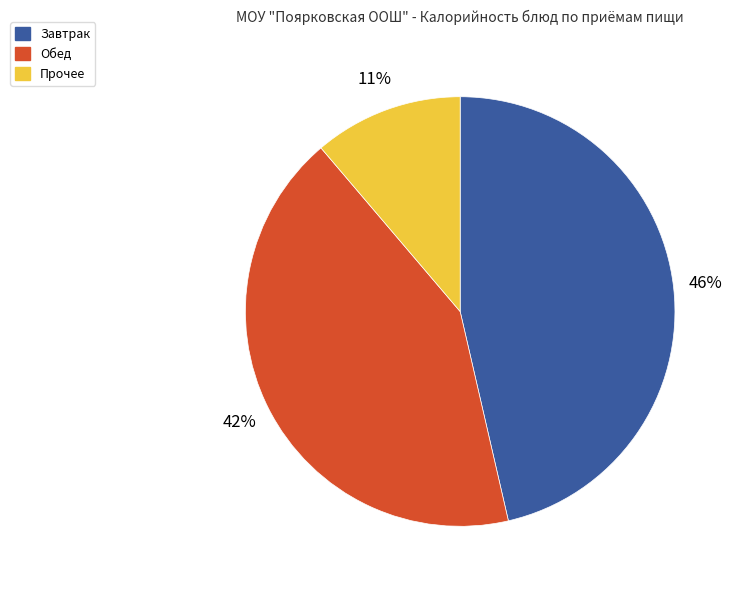

To the nearest percent, what is the difference between the largest and smallest slice percentages?

35%